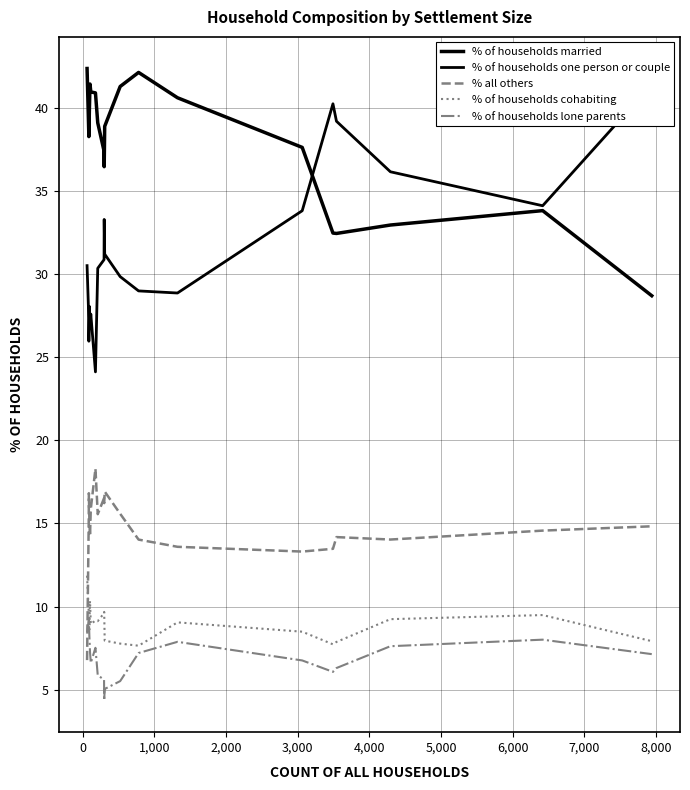

True or false: % all others and % of households married cross at least once.

False